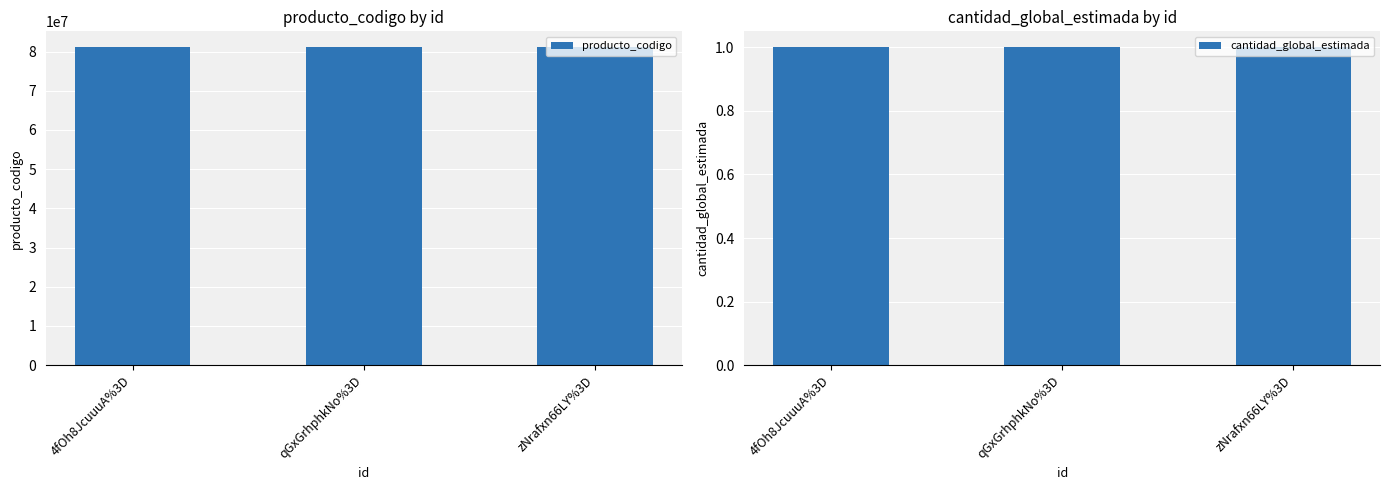

What is the label of the 3rd bar from the left?

zNrafxn66LY%3D